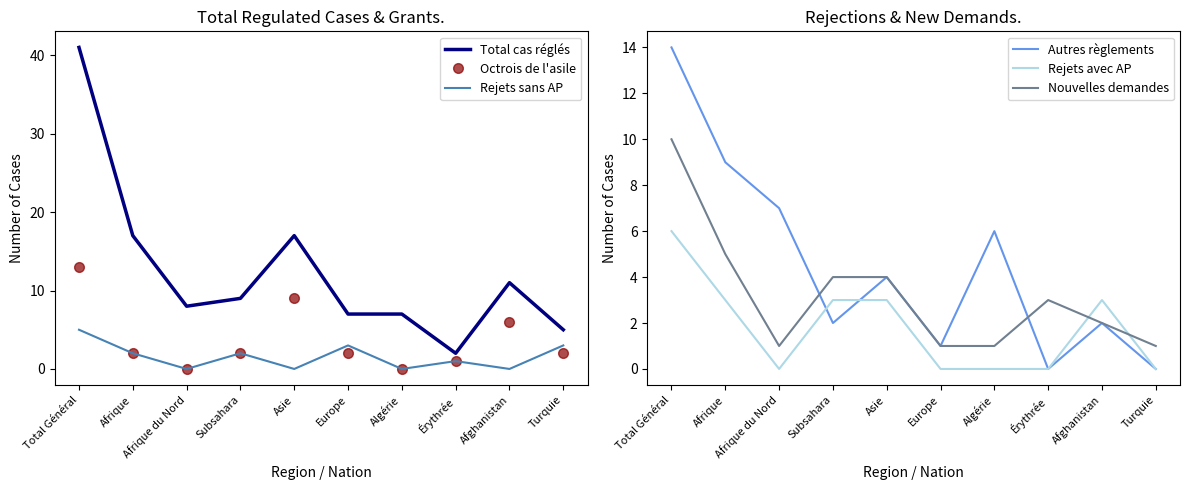

Reading left to right, transcribe all the data shown in this chart.

Total cas réglés: 41	17	8	9	17	7	7	2	11	5
Octrois de l'asile: 13	2	0	2	9	2	0	1	6	2
Rejets sans AP: 5	2	0	2	0	3	0	1	0	3
Autres règlements: 14	9	7	2	4	1	6	0	2	0
Rejets avec AP: 6	3	0	3	3	0	0	0	3	0
Nouvelles demandes: 10	5	1	4	4	1	1	3	2	1